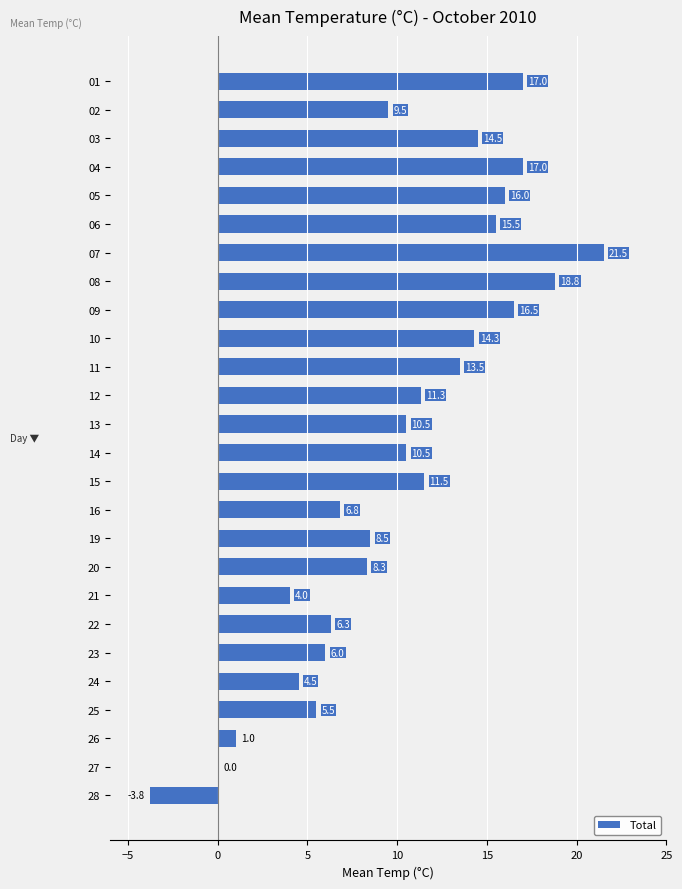

Does the chart contain stacked bars?

No